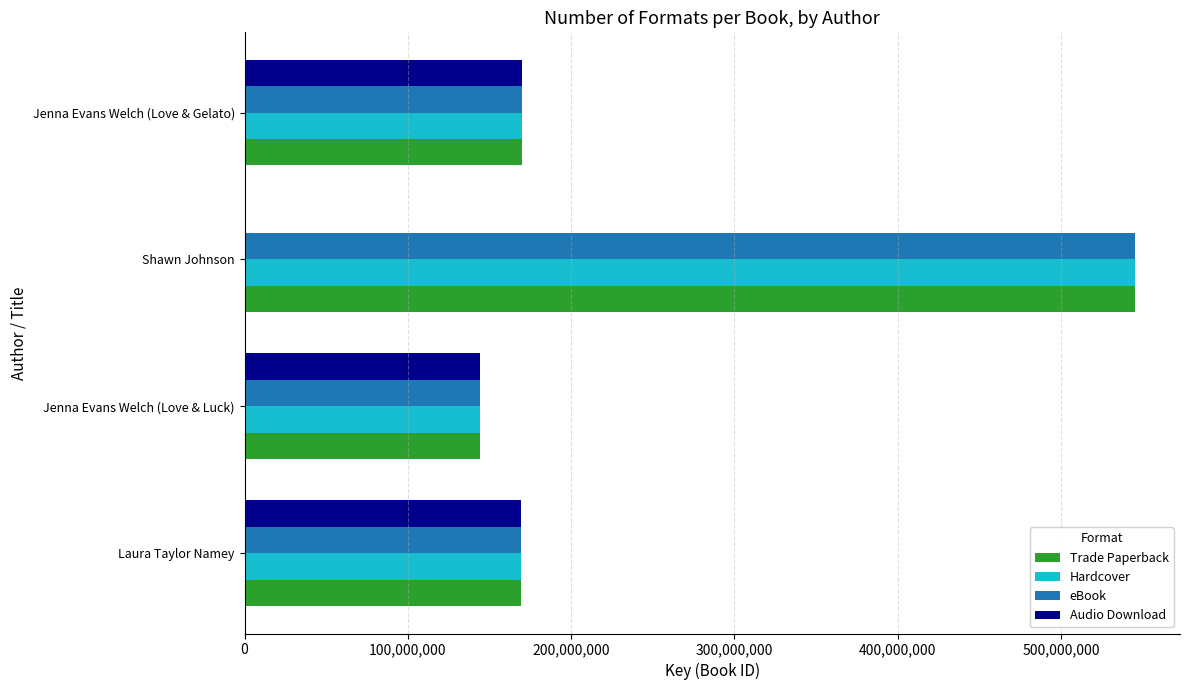

What is the sum of the Audio Download values at Shawn Johnson and Jenna Evans Welch (Love & Luck)?

144453359